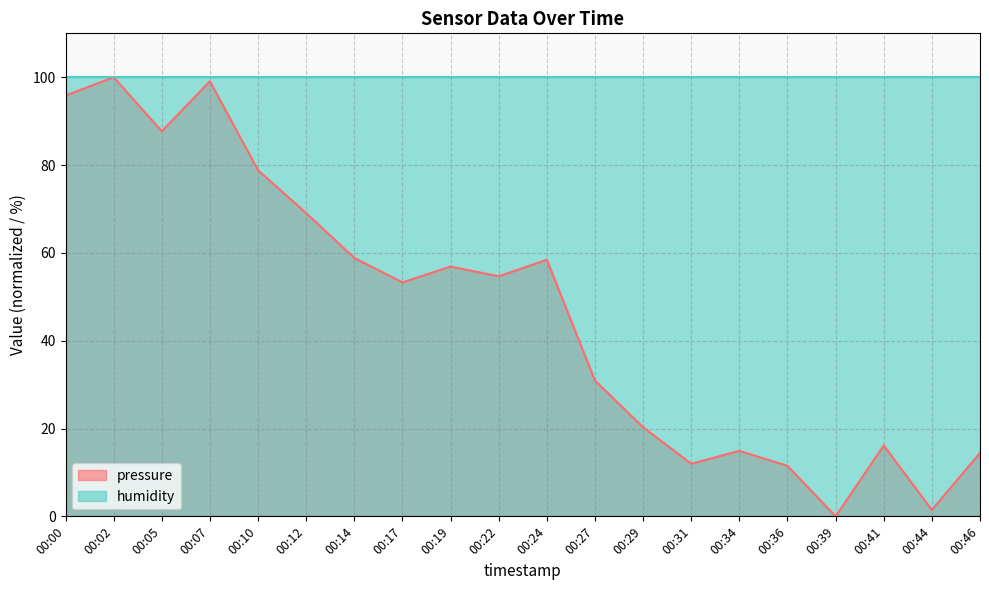

What is the value of the 19th point from the left?

1.5